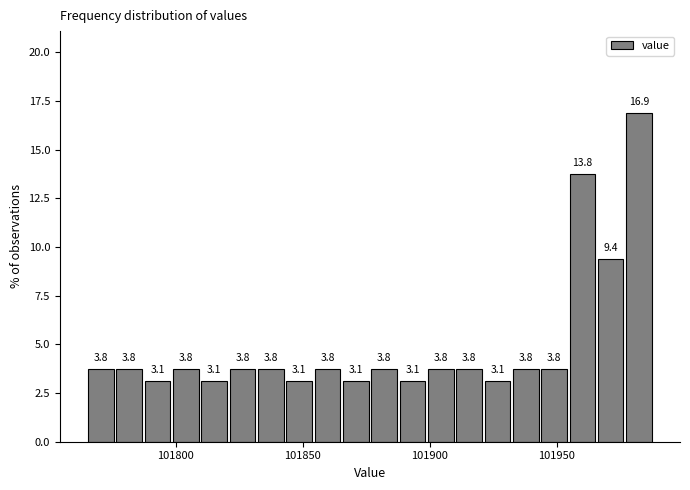

Around what value on the x-axis is the tallest bar? Give the approximate position of its centre, as read against the axis.

101985